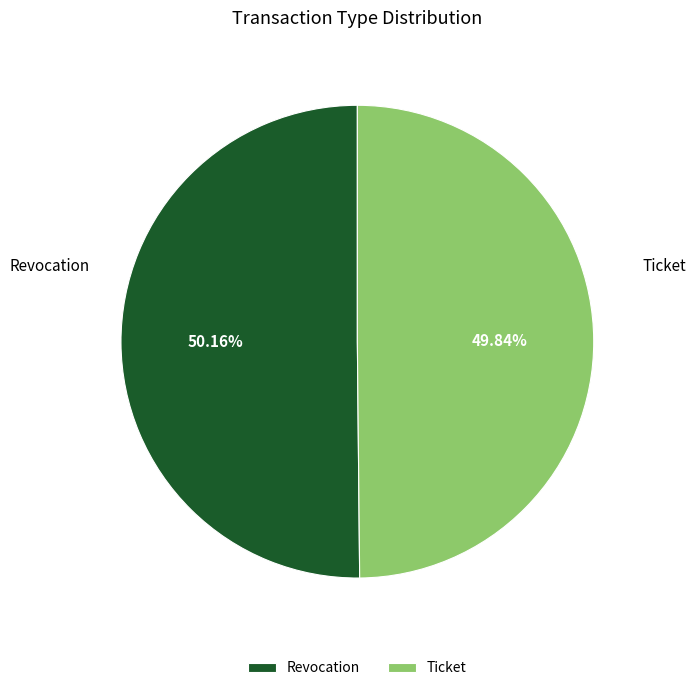

To the nearest percent, what percentage of the pie is Ticket?

50%